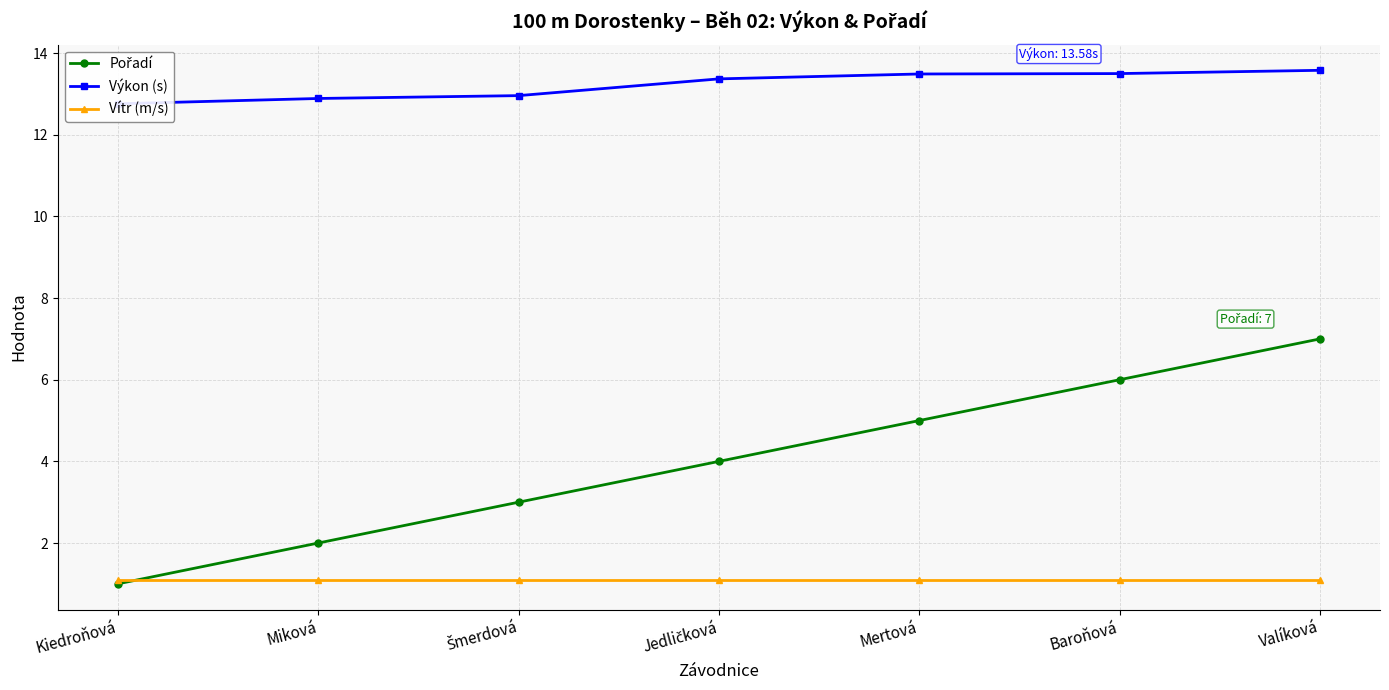

Between Jedličková and Kiedroňová, which is larger?

Jedličková